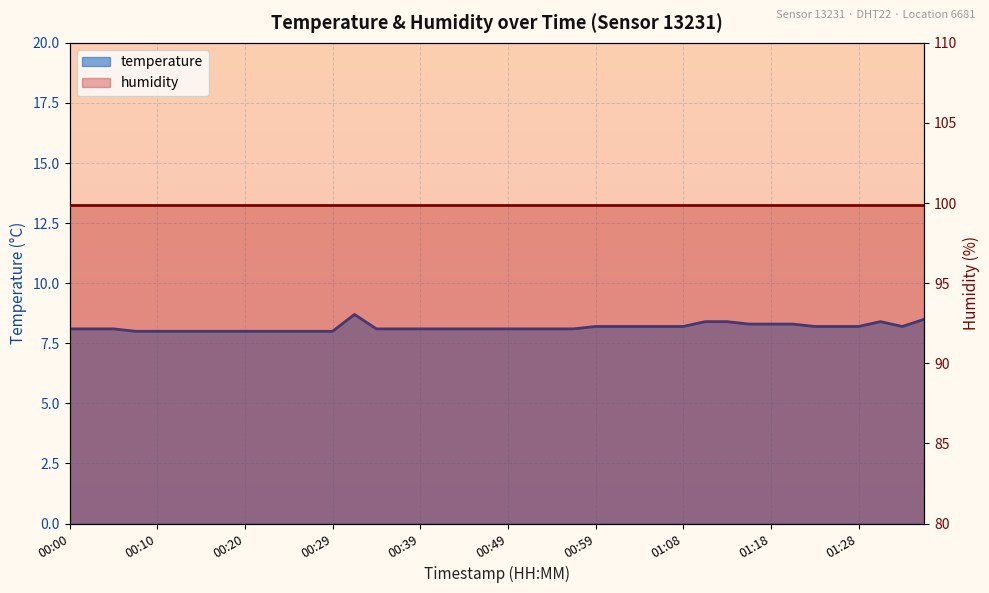

True or false: the data shows 4.2 at 00:17.

False